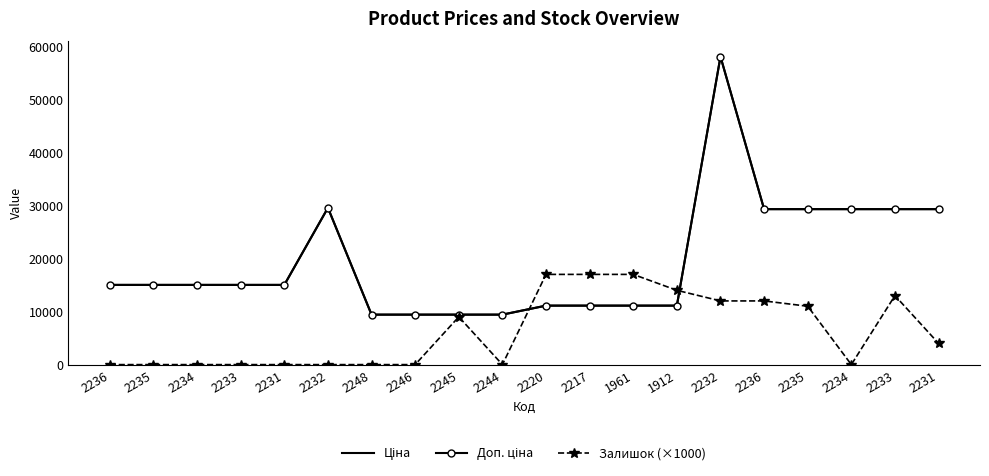

Which has a higher value, 1961 or 2234?

2234